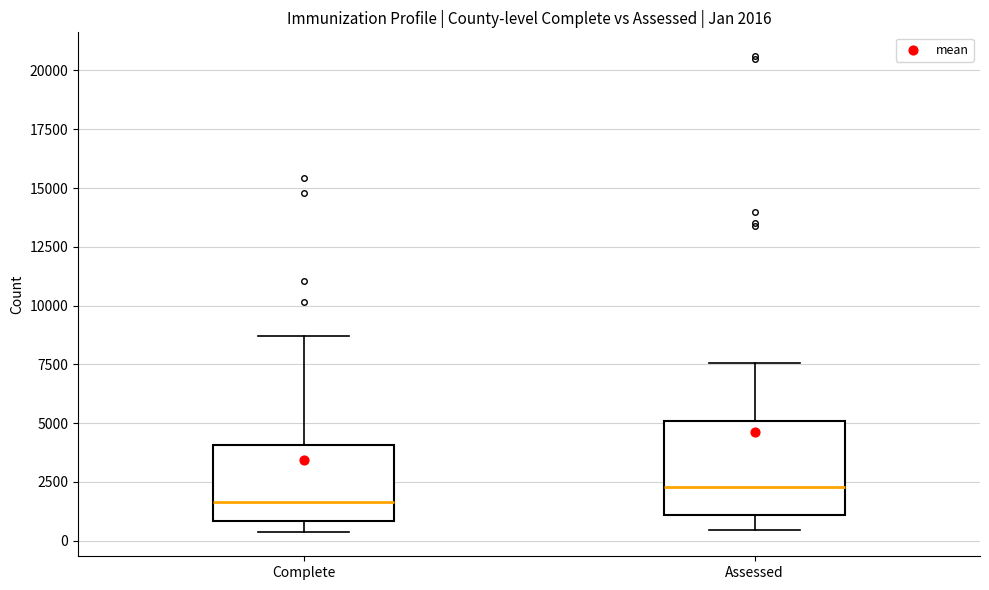

Which box is the tallest, from its lower edge to its upper edge?

Assessed